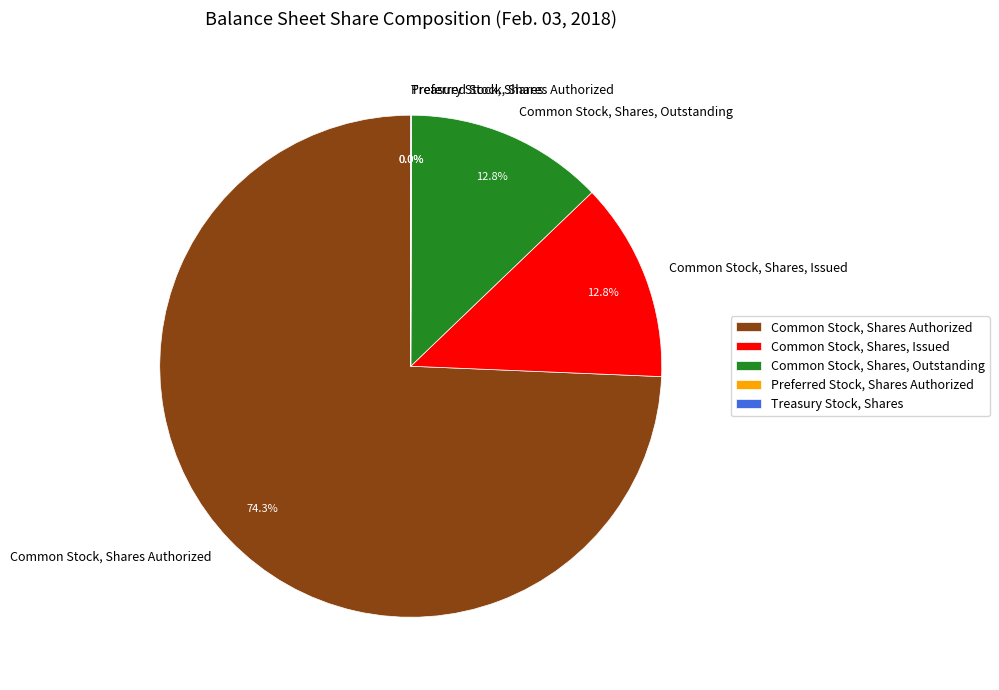

Approximately how many times larger is the value at Common Stock, Shares Authorized compared to Common Stock, Shares, Outstanding?

5.8